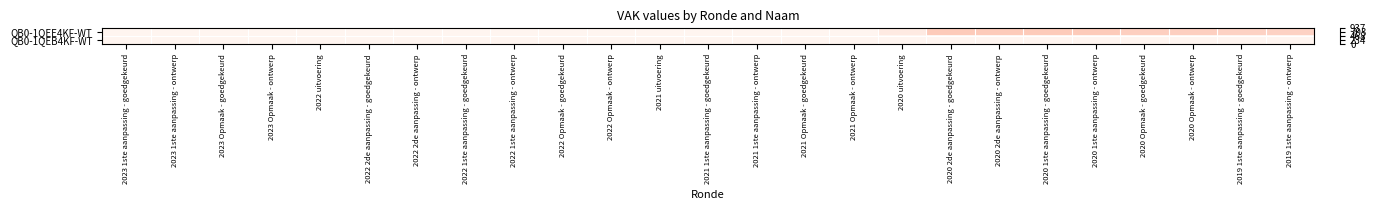

At which category does the chart reach its minimum across all series?

2023 1ste aanpassing - goedgekeurd